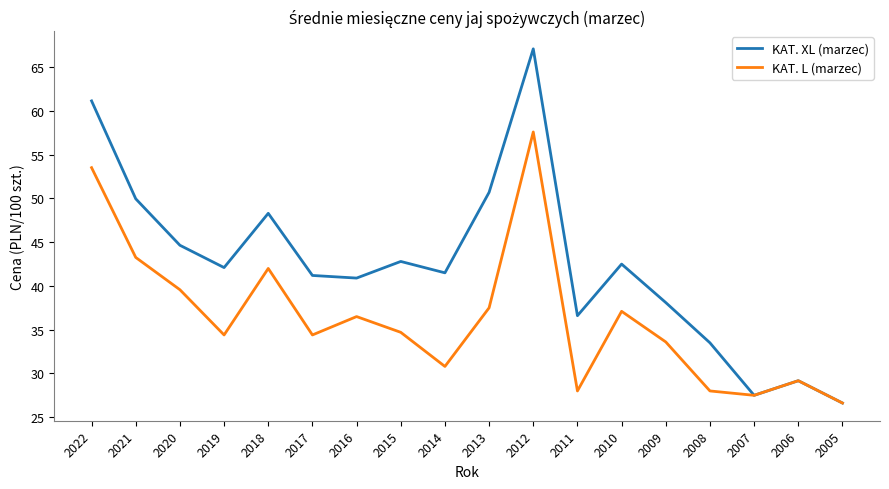

The value of KAT. L (marzec) at 2011 is 28.0. True or false?

True